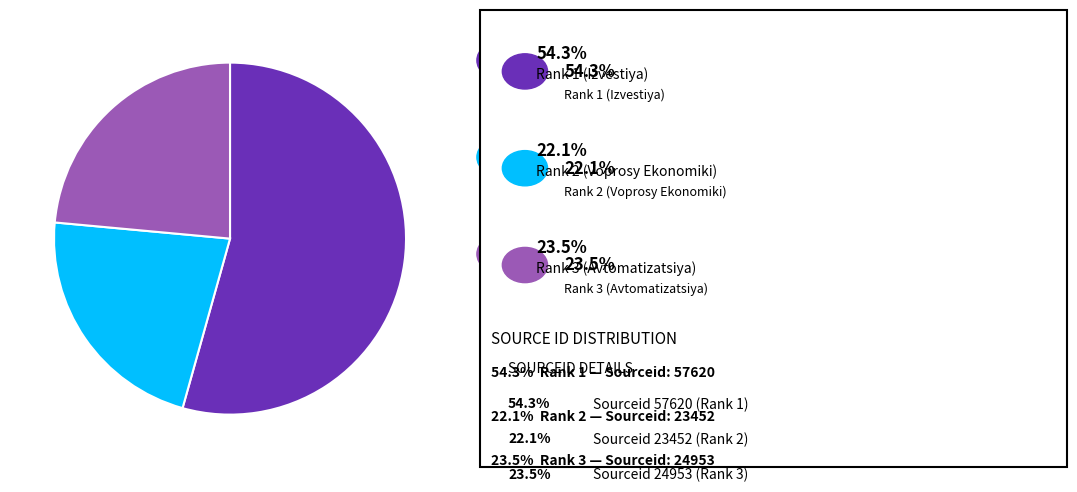

Does any single category account for the majority?

Yes